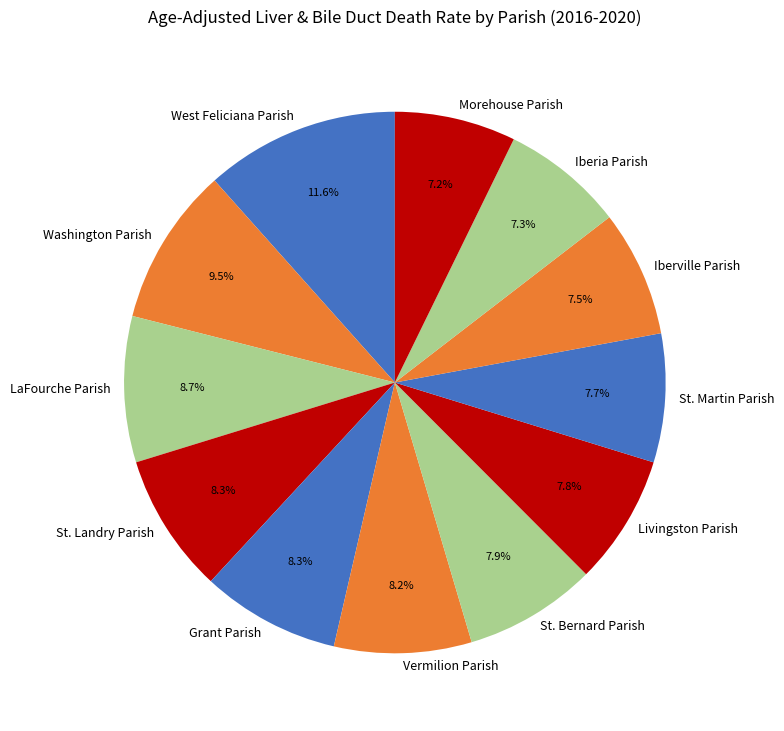

Is the sum of St. Bernard Parish and Iberia Parish greater than half?

No